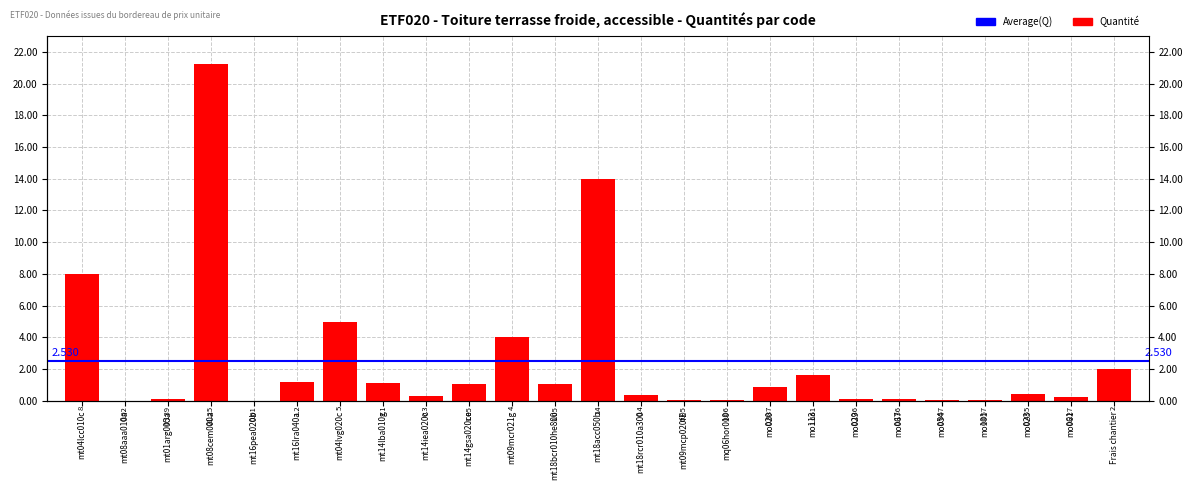

What is the average value?

2.5